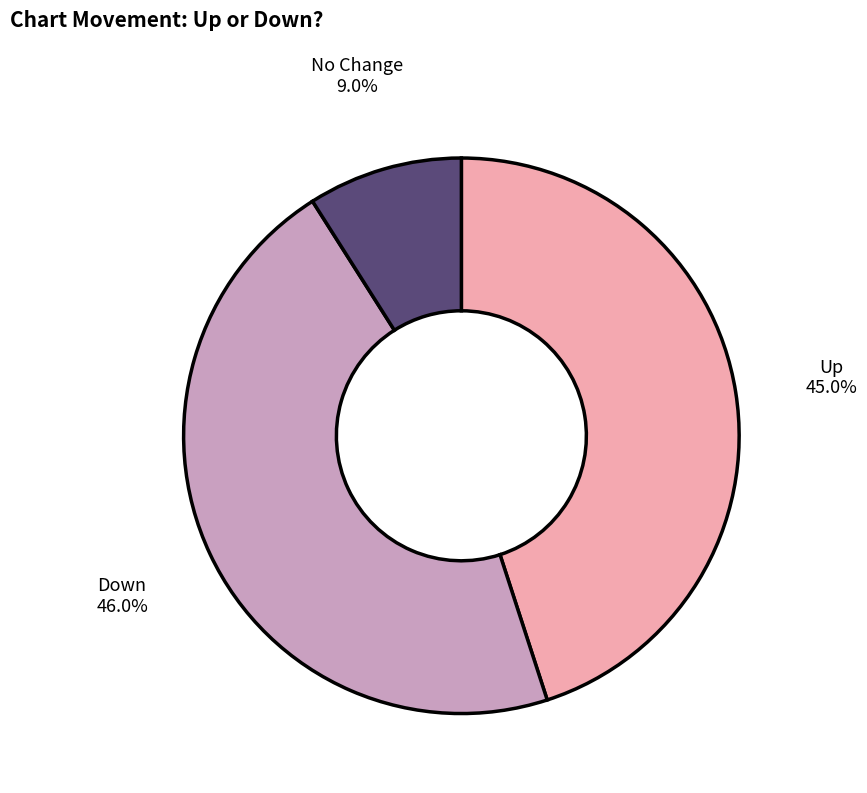

Does any single category account for the majority?

No